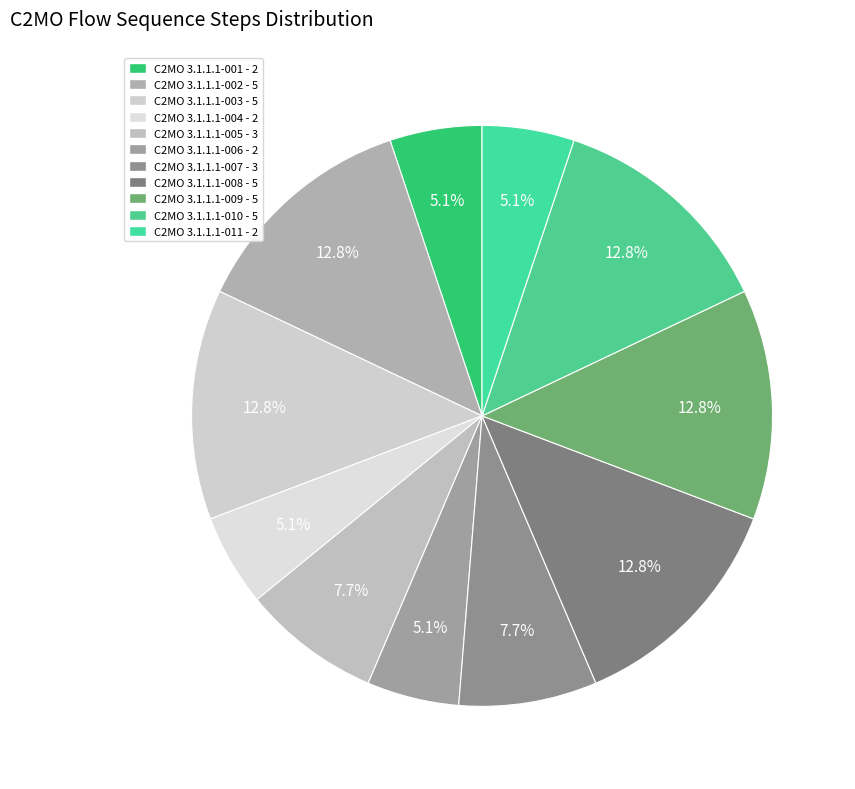

What percentage is the C2MO 3.1.1.1-007 slice, to the nearest percent?

8%